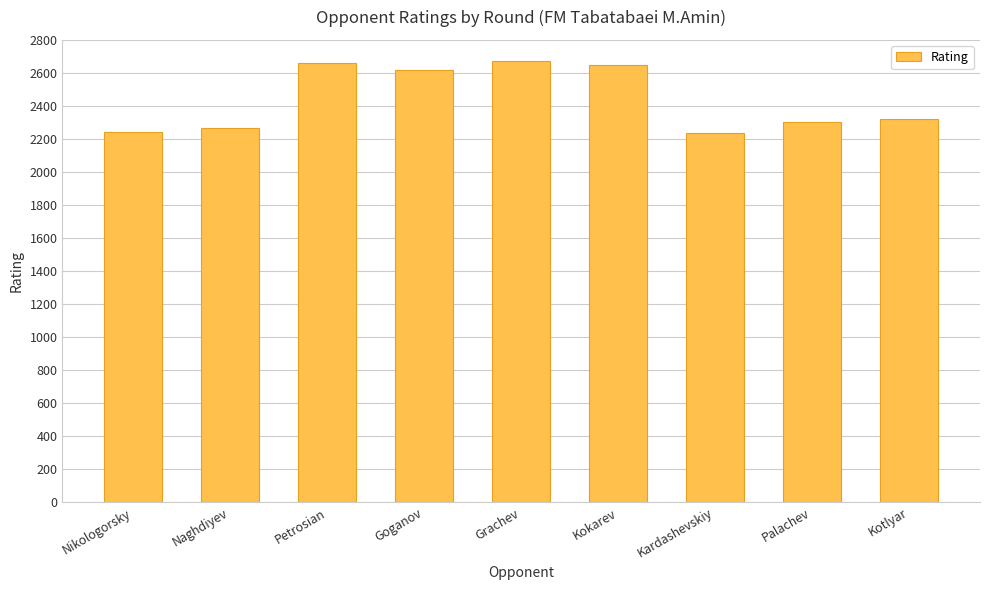

What is the sum of all values?

21958